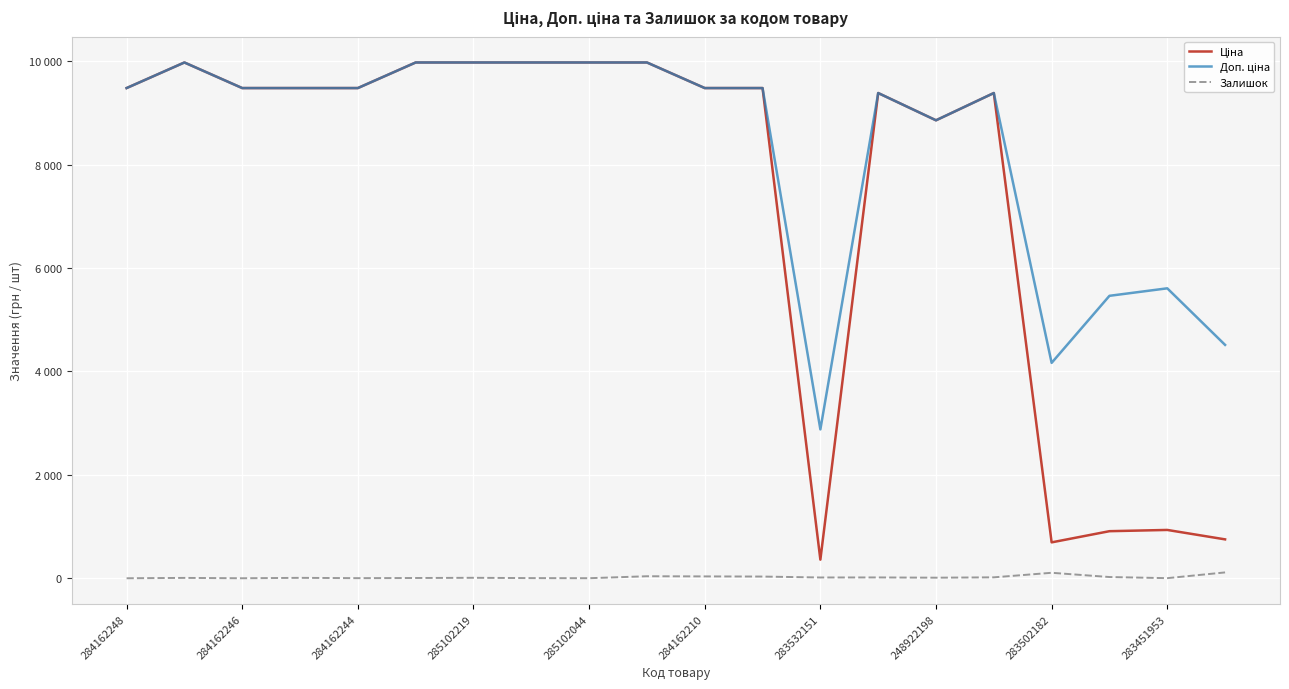

Does the chart display data point markers on the line(s)?

No